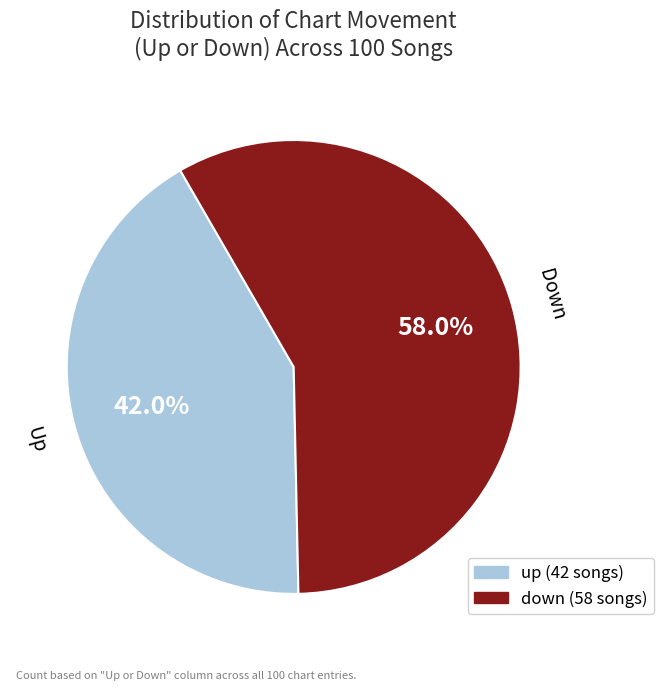

Which slice is the smallest?

up